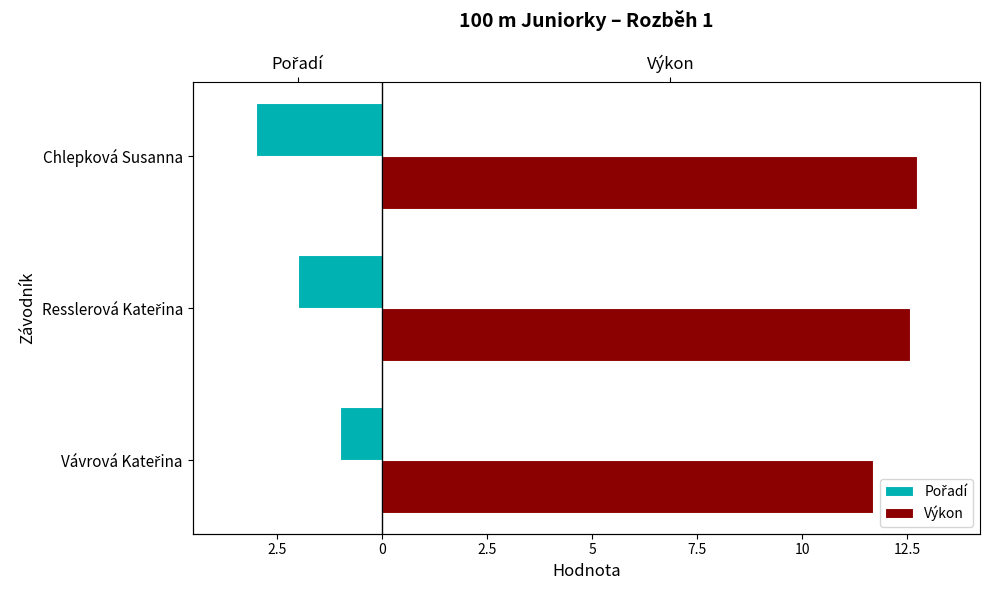

True or false: Pořadí has a value of -2.7 at Resslerová Kateřina.

False